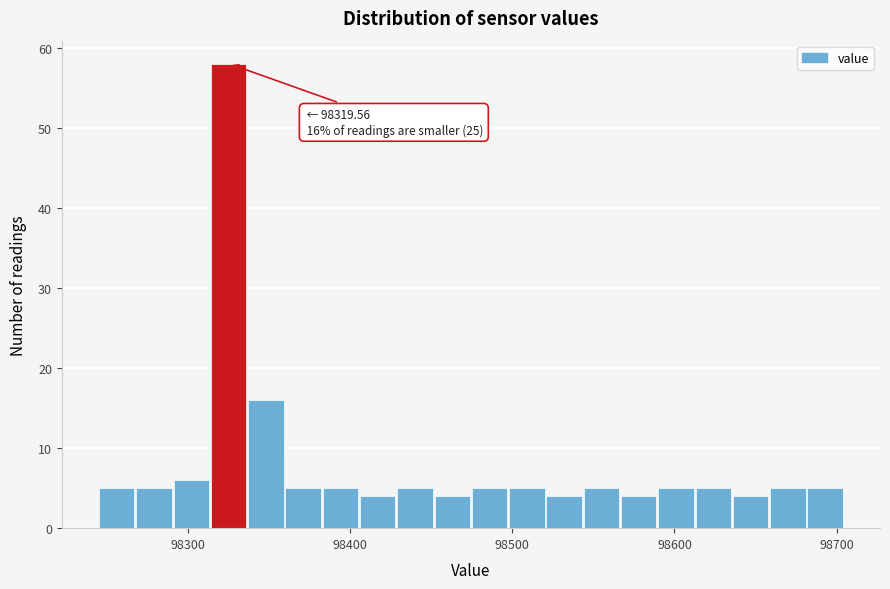

Read against the x-axis, roughly where is the centre of the tallest bar?

98320